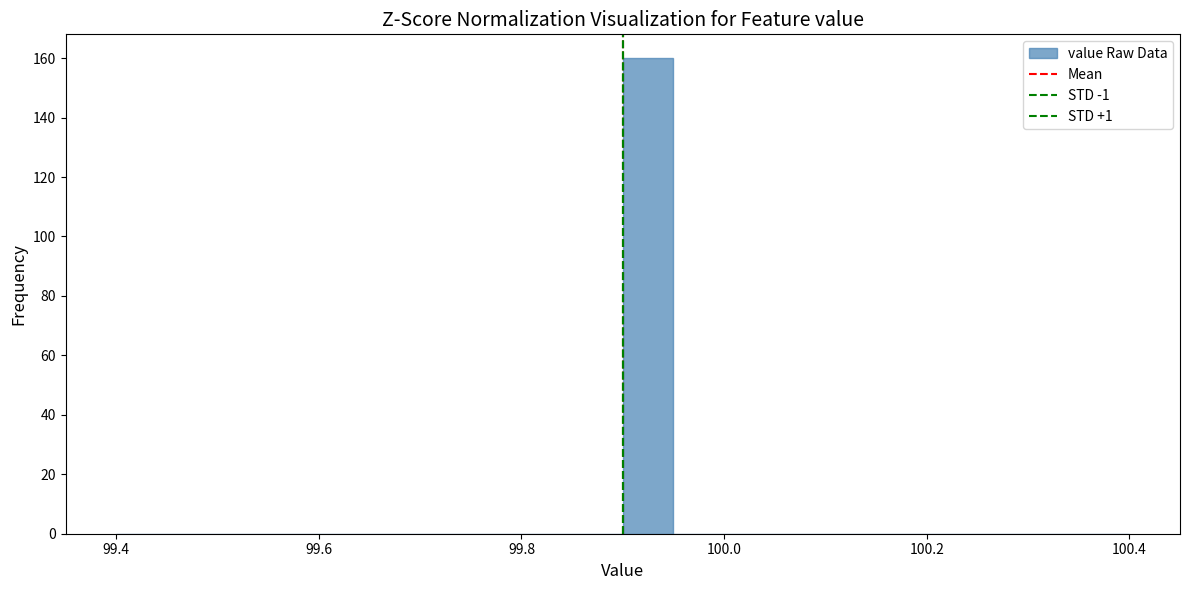

Read against the x-axis, roughly where is the centre of the tallest bar?

99.92